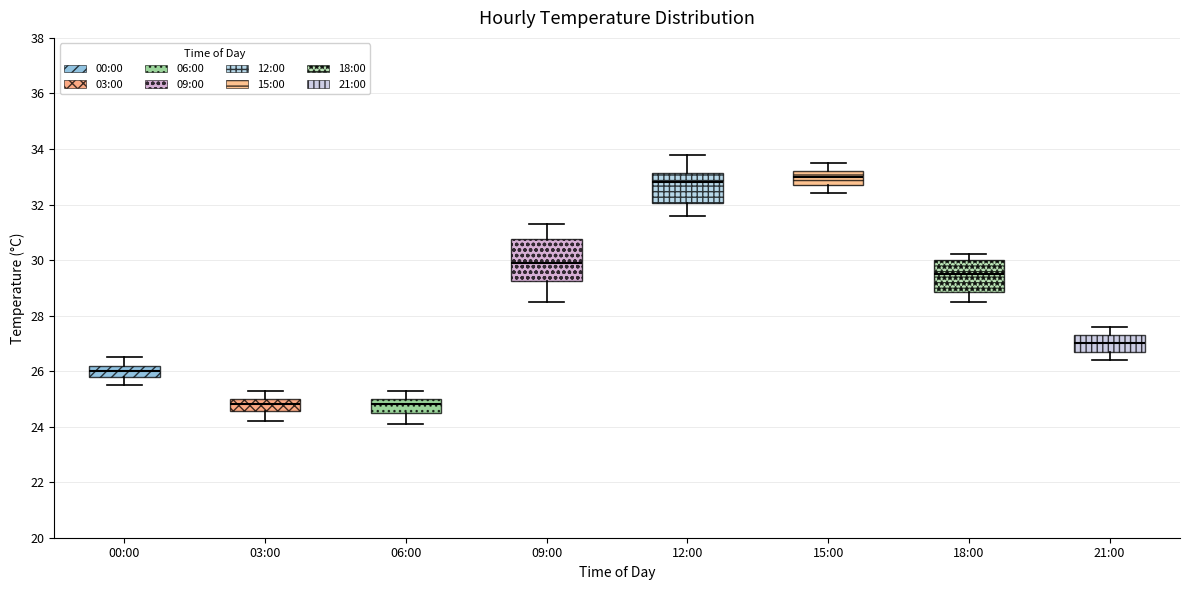

Reading left to right, transcribe this box plot: for each box, give where its median line is, the range the box spans, and where its two whiskers end, as read against the y-axis. The values are not printed on the chart, so give them approximately, as read against the axis.

00:00: median 26.0, box 25.8 to 26.2, whiskers 25.6 to 26.6
03:00: median 24.8, box 24.6 to 25.0, whiskers 24.2 to 25.4
06:00: median 24.8, box 24.6 to 25.0, whiskers 24.2 to 25.4
09:00: median 30.0, box 29.2 to 30.8, whiskers 28.6 to 31.4
12:00: median 32.8, box 32.0 to 33.2, whiskers 31.6 to 33.8
15:00: median 33.0, box 32.8 to 33.2, whiskers 32.4 to 33.6
18:00: median 29.6, box 28.8 to 30.0, whiskers 28.6 to 30.2
21:00: median 27.0, box 26.8 to 27.4, whiskers 26.4 to 27.6